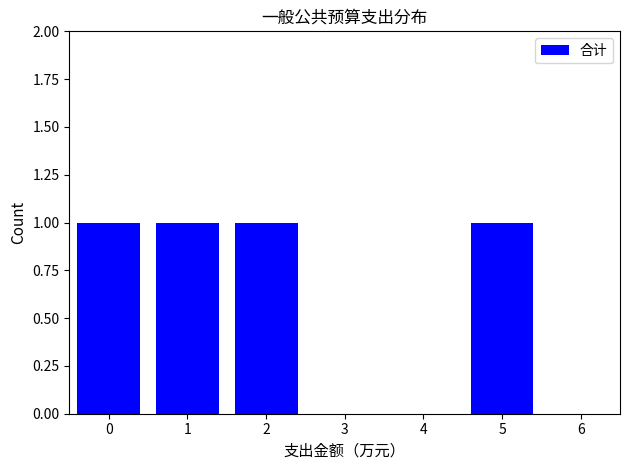

Reading right to left, transcribe all the data shown in this chart.

6=0	5=1	4=0	3=0	2=1	1=1	0=1